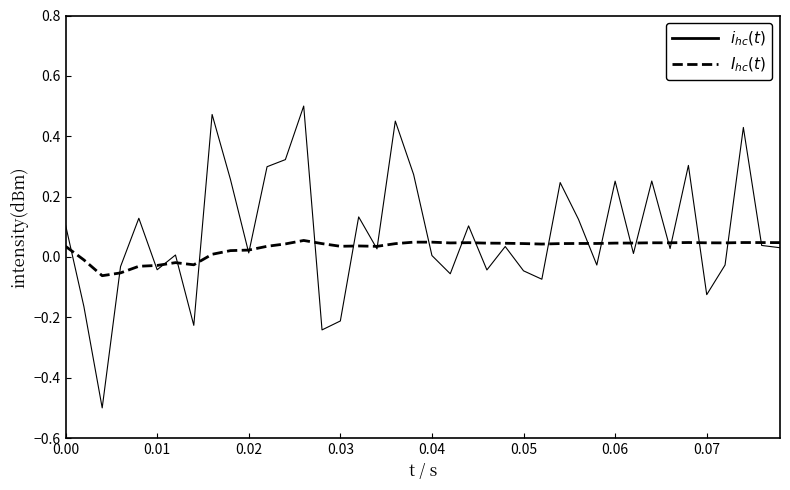

Reading left to right, what are all the values shown in this chart?

$i_{hc}(t)$: 0.1	-0.2	-0.5	-0.0	0.1	-0.0	0.0	-0.2	0.5	0.3	0.0	0.3	0.3	0.5	-0.2	-0.2	0.1	0.0	0.5	0.3	0.0	-0.1	0.1	-0.0	0.0	-0.0	-0.1	0.2	0.1	-0.0	0.3	0.0	0.3	0.0	0.3	-0.1	-0.0	0.4	0.0	0.0
$I_{hc}(t)$: 0.0	-0.0	-0.1	-0.1	-0.0	-0.0	-0.0	-0.0	0.0	0.0	0.0	0.0	0.0	0.1	0.0	0.0	0.0	0.0	0.0	0.0	0.0	0.0	0.0	0.0	0.0	0.0	0.0	0.0	0.0	0.0	0.0	0.0	0.0	0.0	0.0	0.0	0.0	0.0	0.0	0.0